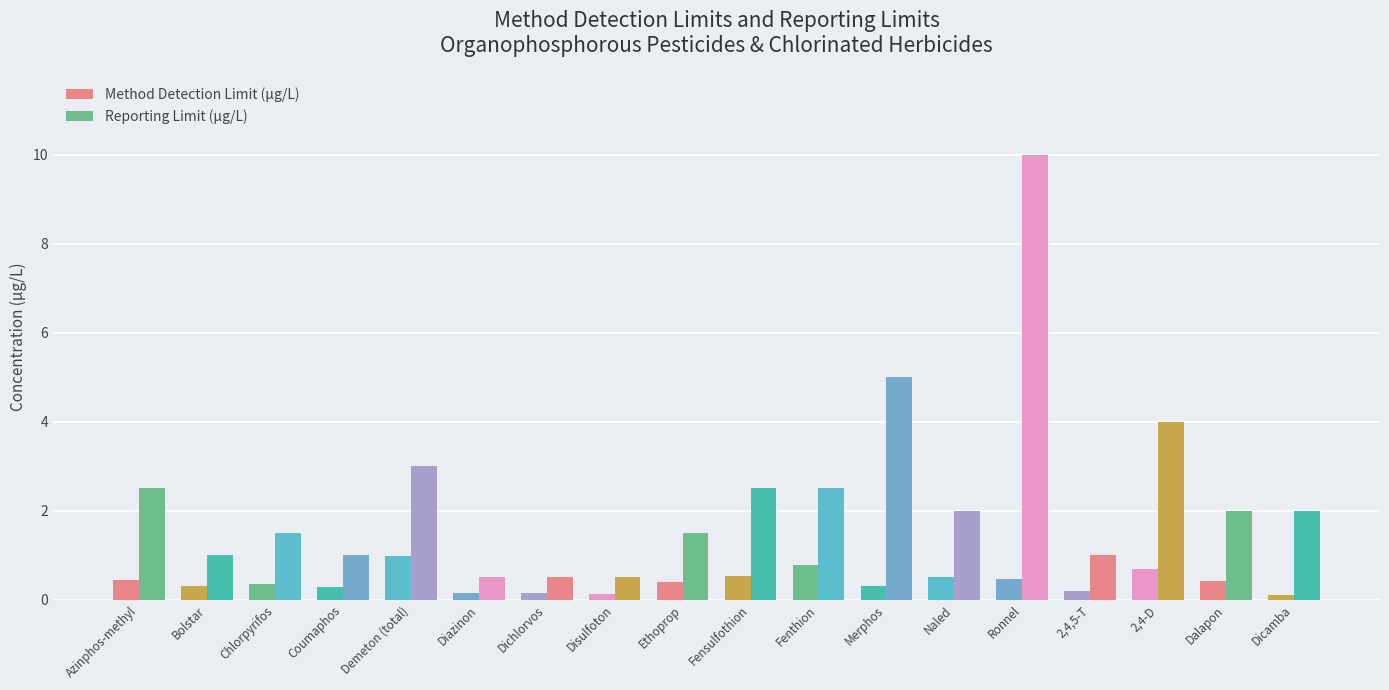

The value of Reporting Limit (µg/L) at Ethoprop is 1.5. True or false?

True